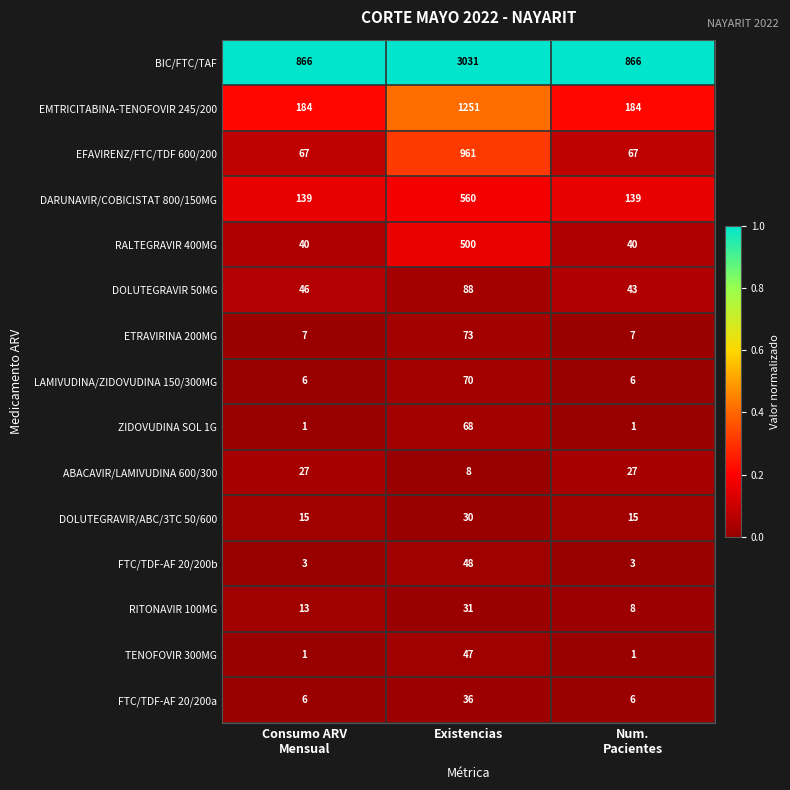

The EMTRICITABINA-TENOFOVIR 245/200 series shows 1945 at Existencias. True or false?

False